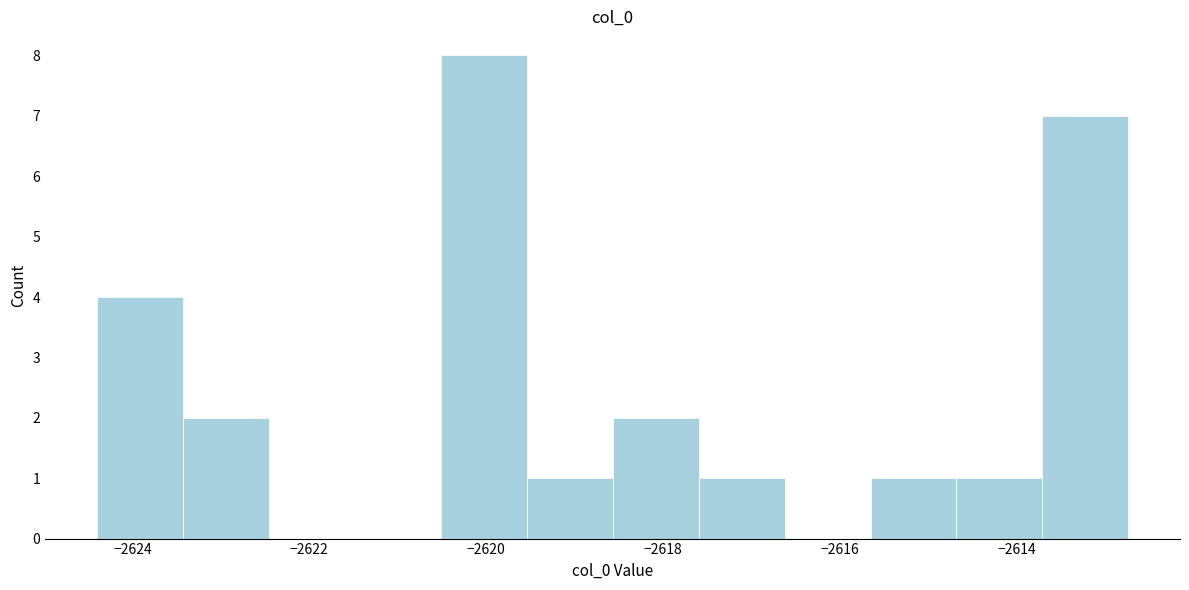

Reading left to right, transcribe this chart: for each bar, give the range it covers on the x-axis and its height. Neither the bar edges nor the heights are printed on the chart, so give them approximately, as read against the axes.

-2624.4 to -2623.4: 4
-2623.4 to -2622.4: 2
-2622.4 to -2621.4: 0
-2621.4 to -2620.6: 0
-2620.6 to -2619.6: 8
-2619.6 to -2618.6: 1
-2618.6 to -2617.6: 2
-2617.6 to -2616.6: 1
-2616.6 to -2615.6: 0
-2615.6 to -2614.6: 1
-2614.6 to -2613.8: 1
-2613.8 to -2612.8: 7